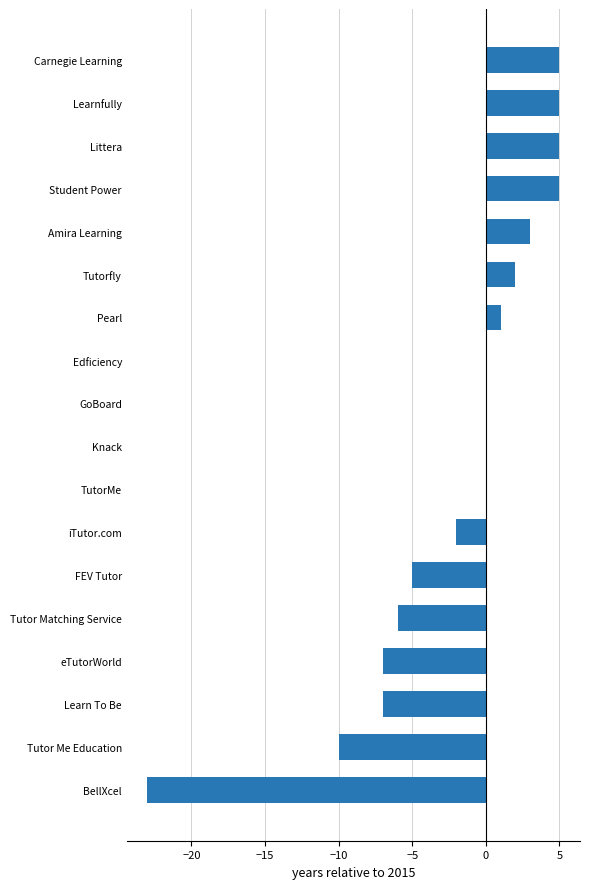

Are the bars horizontal?

Yes